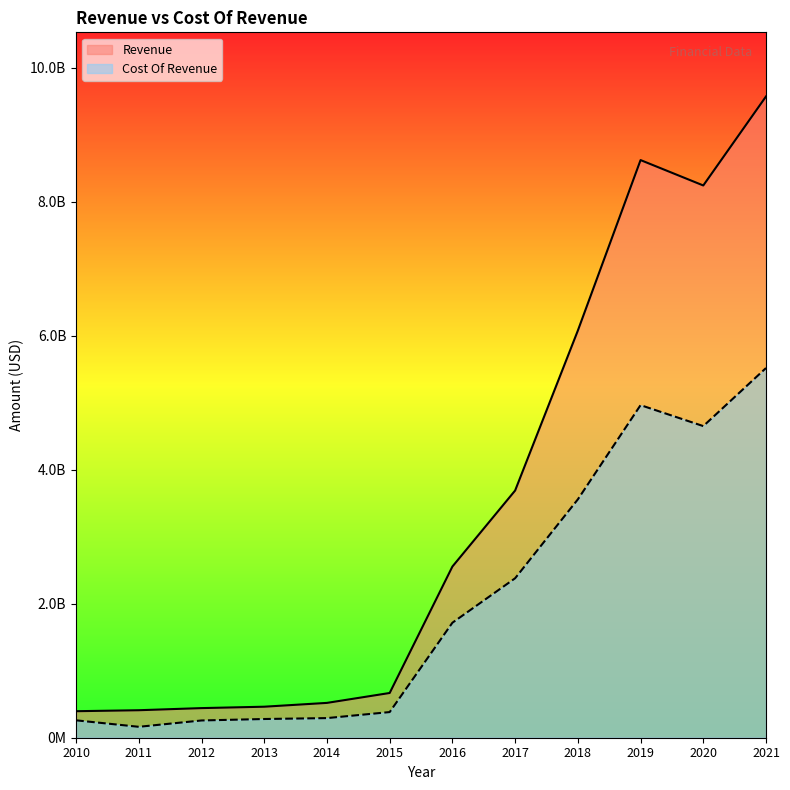

Count the number of categories in the chart.

12